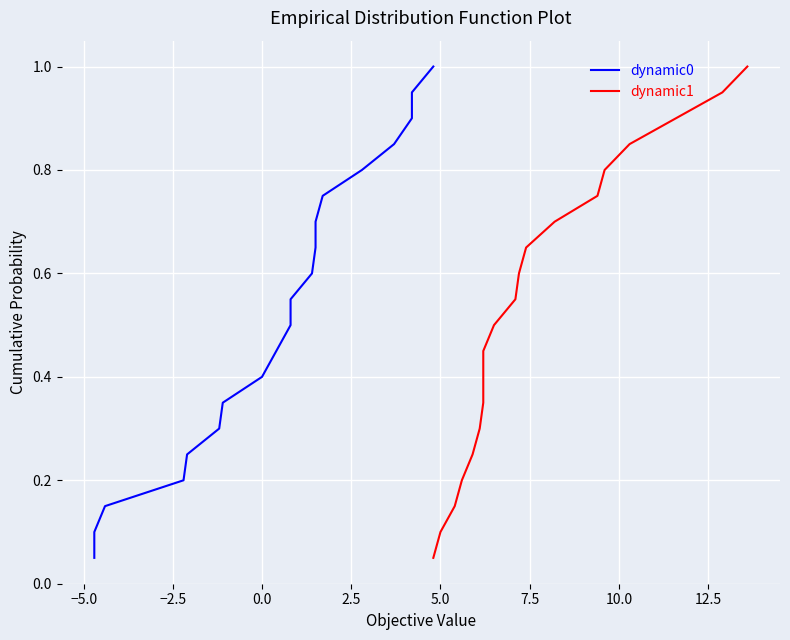

Reading right to left, extract all data points from this chart.

dynamic0: 1.0	0.9	0.9	0.8	0.8	0.8	0.7	0.7	0.6	0.6	0.5	0.5	0.4	0.3	0.3	0.2	0.2	0.1	0.1	0.1
dynamic1: 1.0	0.9	0.9	0.8	0.8	0.8	0.7	0.7	0.6	0.6	0.5	0.5	0.4	0.3	0.3	0.2	0.2	0.1	0.1	0.1